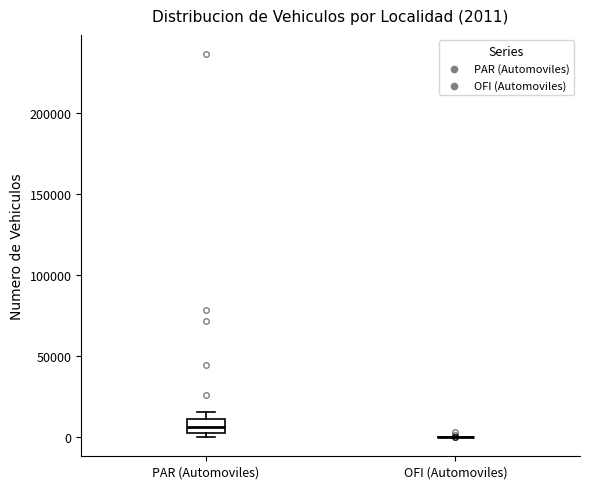

Which box is the tallest, from its lower edge to its upper edge?

PAR (Automoviles)